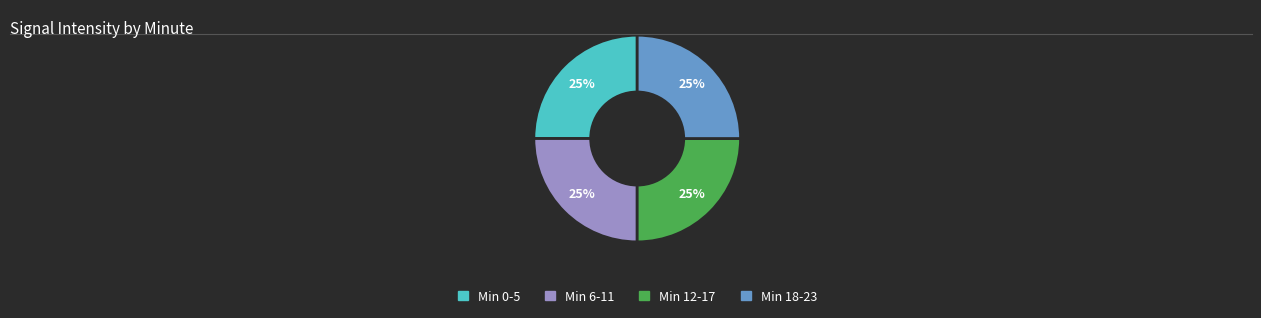

Does any single category account for the majority?

No